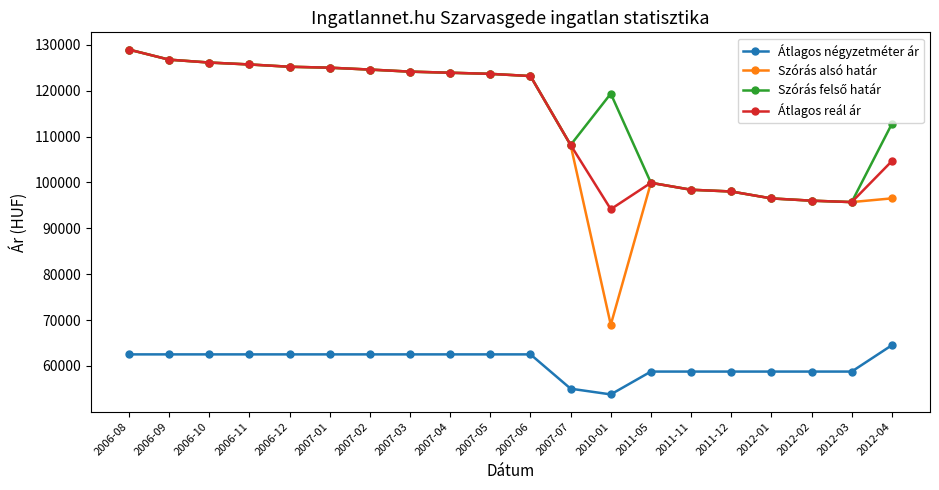

What is the difference between the Szórás alsó határ values at 2007-04 and 2006-09?

2856